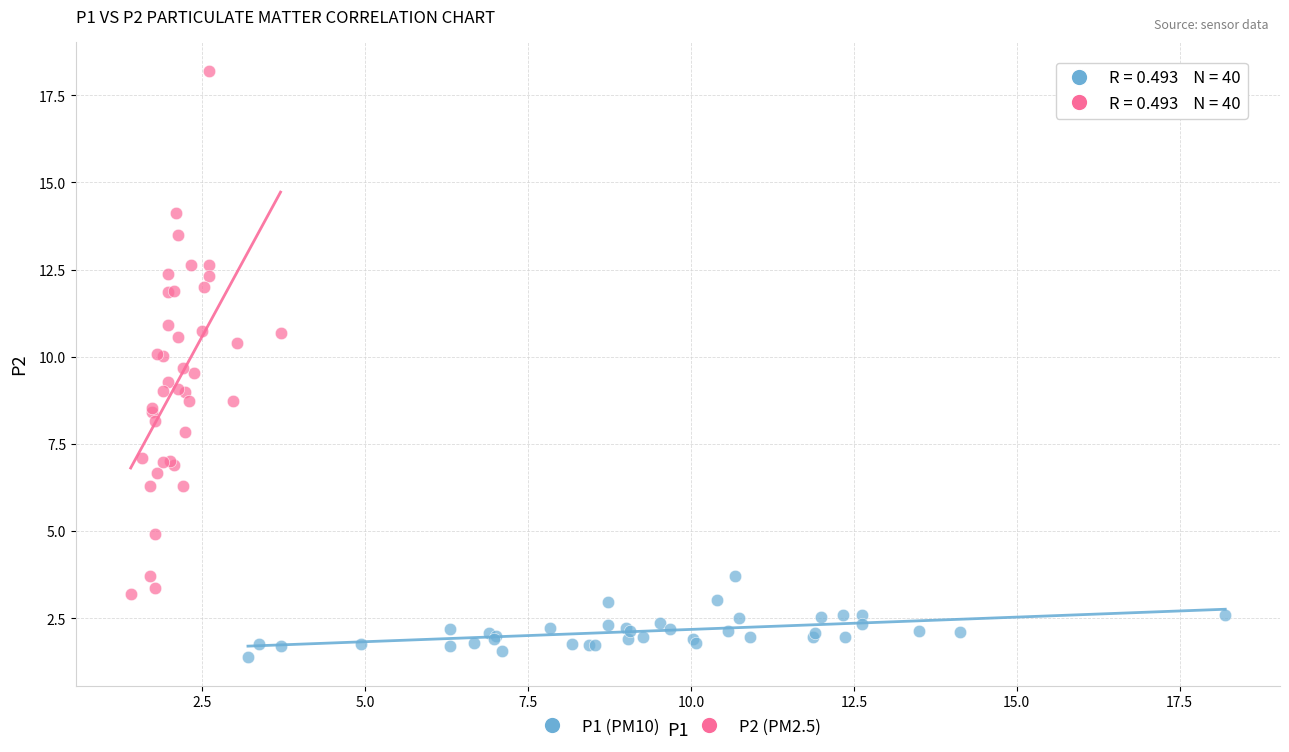

Which series contains the highest Y value?

P2 (PM2.5)